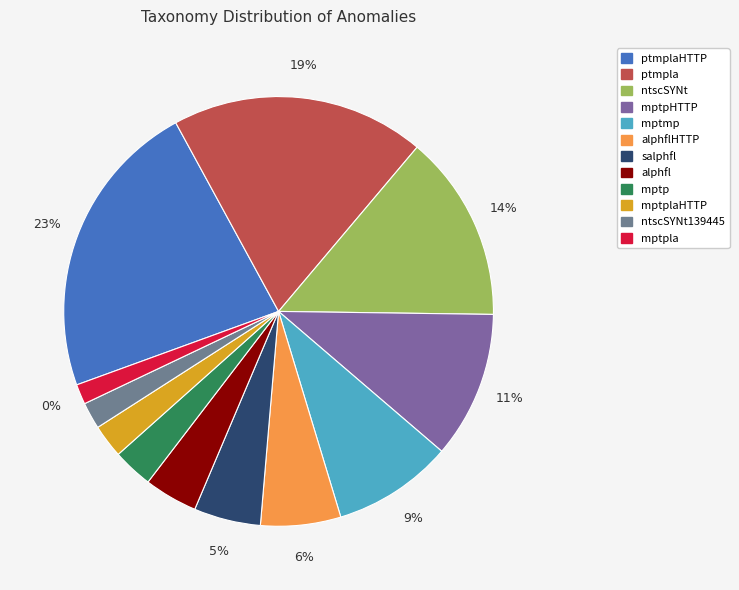

The salphfl slice represents 13% of the pie. True or false?

False